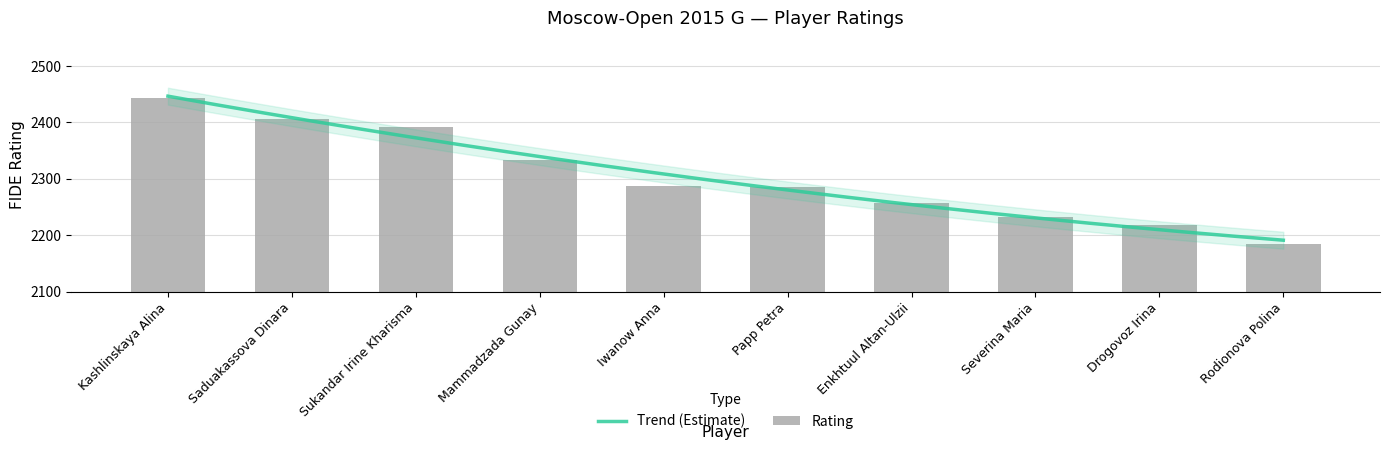

How many data points are less than 2288?

5